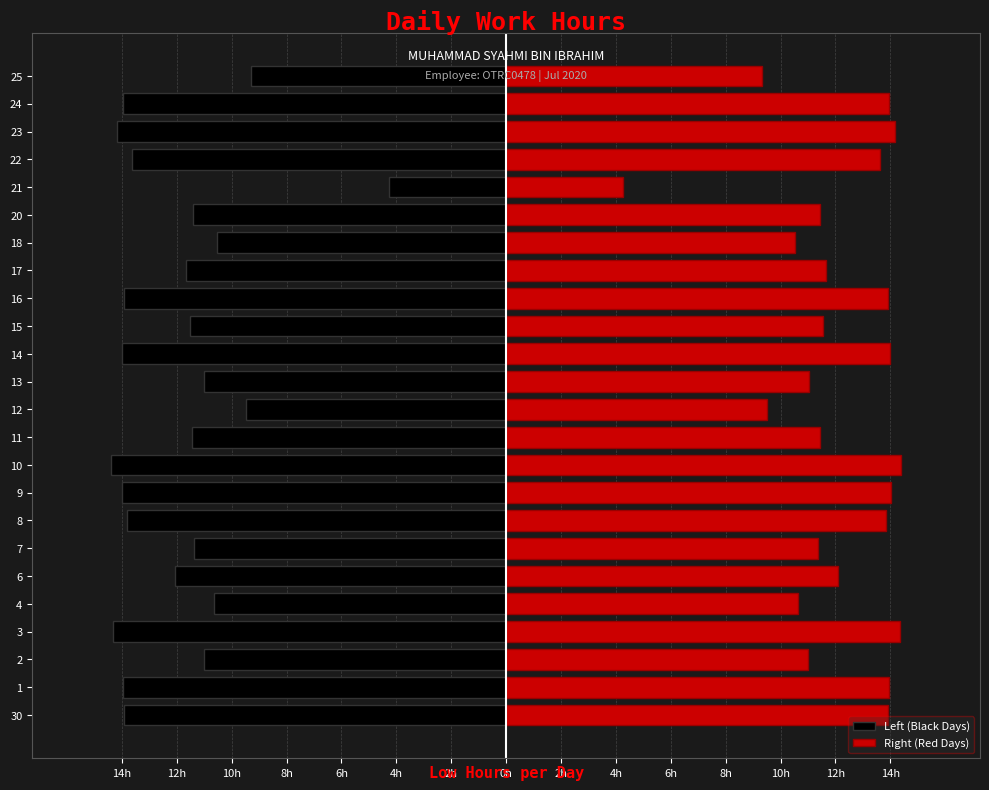

What is the minimum value shown in the chart?

-14.4